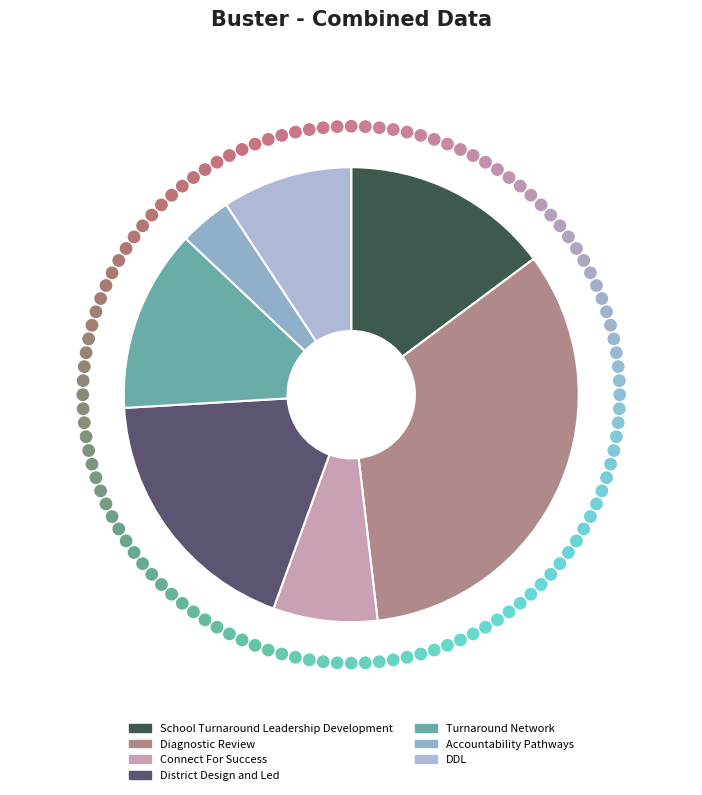

Do Diagnostic Review and Turnaround Network together represent more than half of the pie?

No